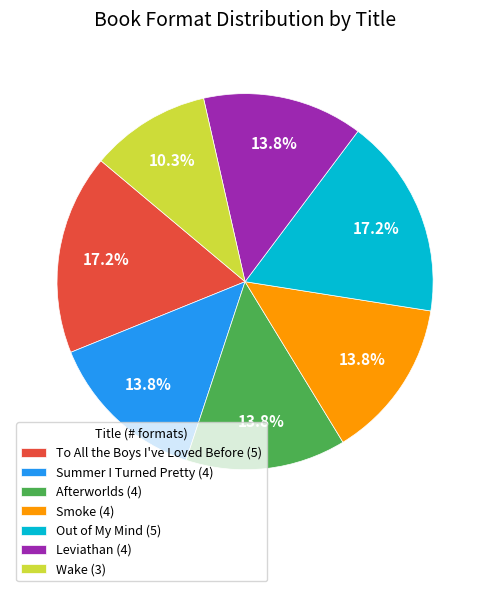

Is there a majority slice in this chart?

No